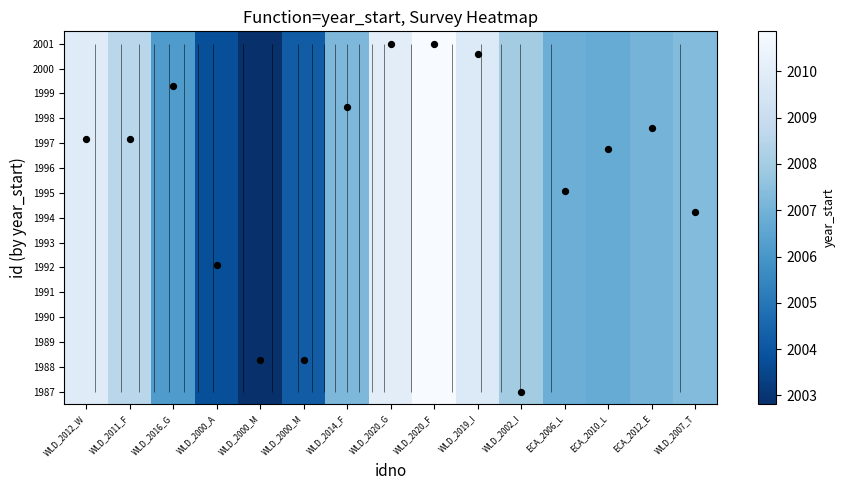

At how many categories does at least one series exceed 2006?

12